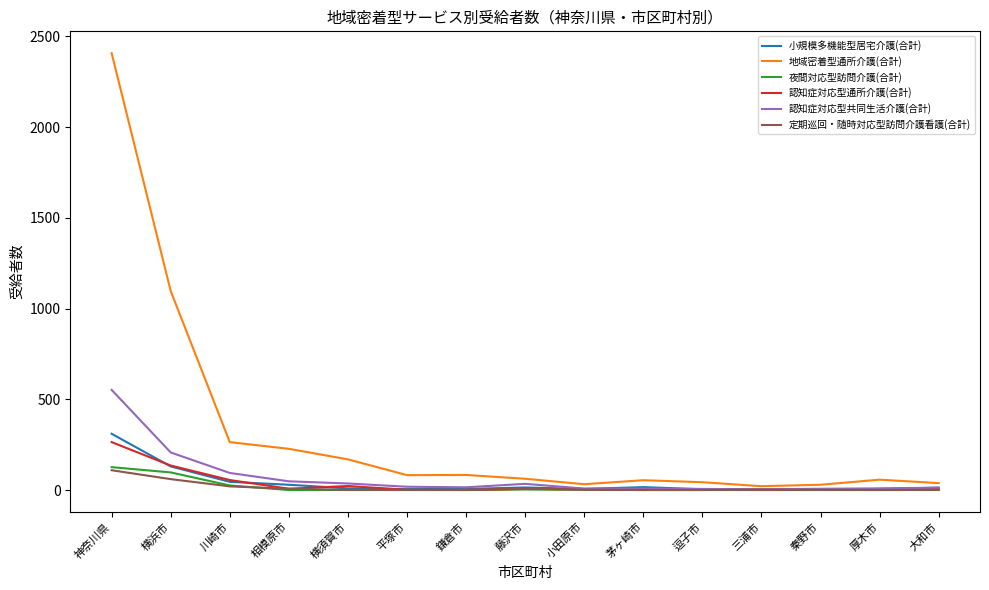

What is the spread (max minus min) of values at 川崎市?

244